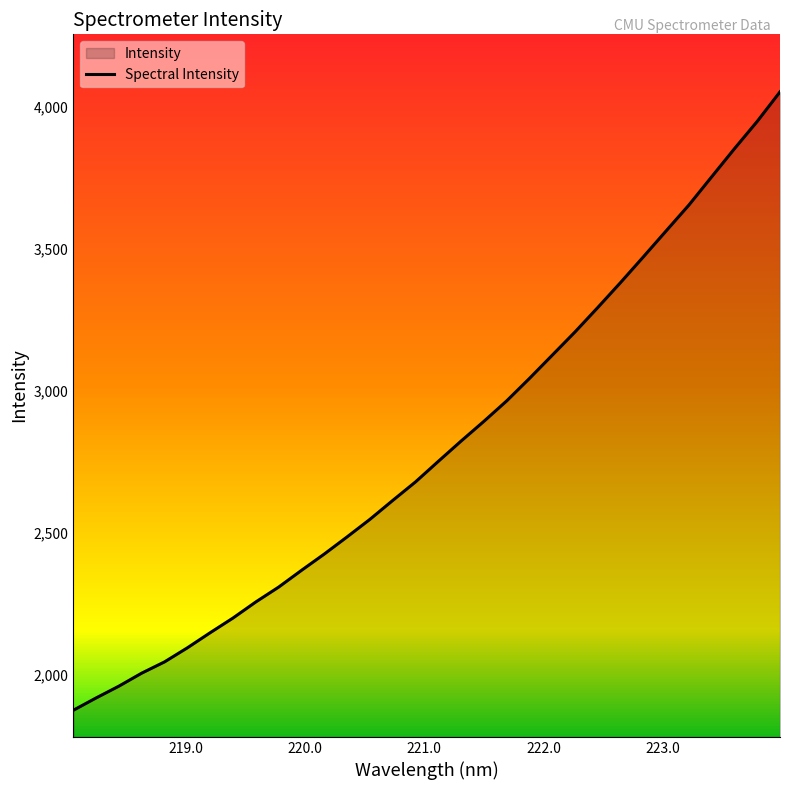

What is the difference between the maximum and minimum values?

2178.3